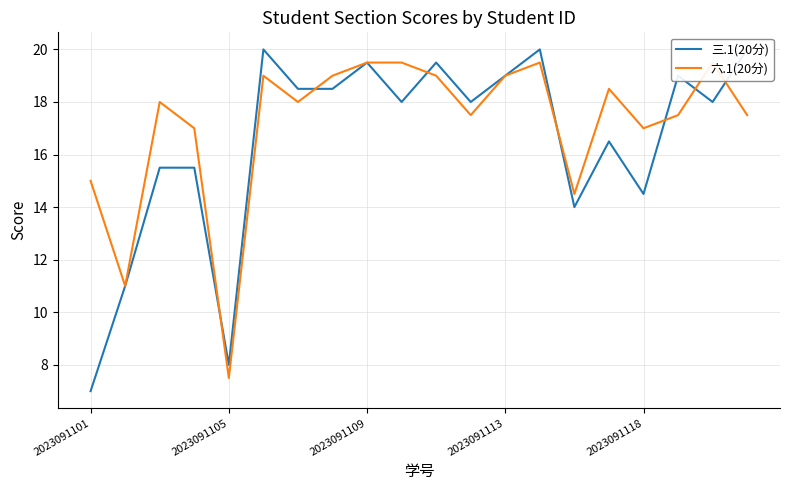

Which series ends up on top after the final intersection of 六.1(20分) and 三.1(20分)?

三.1(20分)